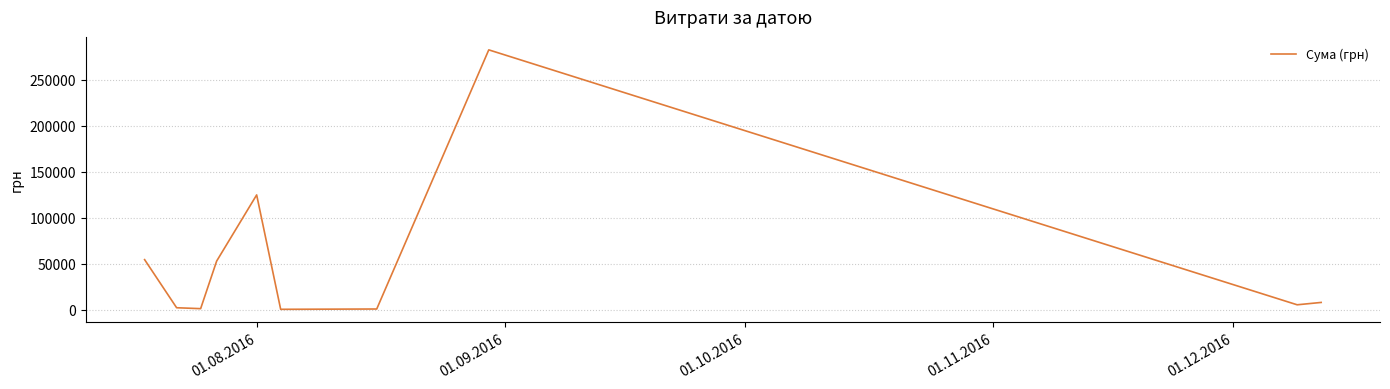

True or false: the data has more than 0 interior local peaks.

True